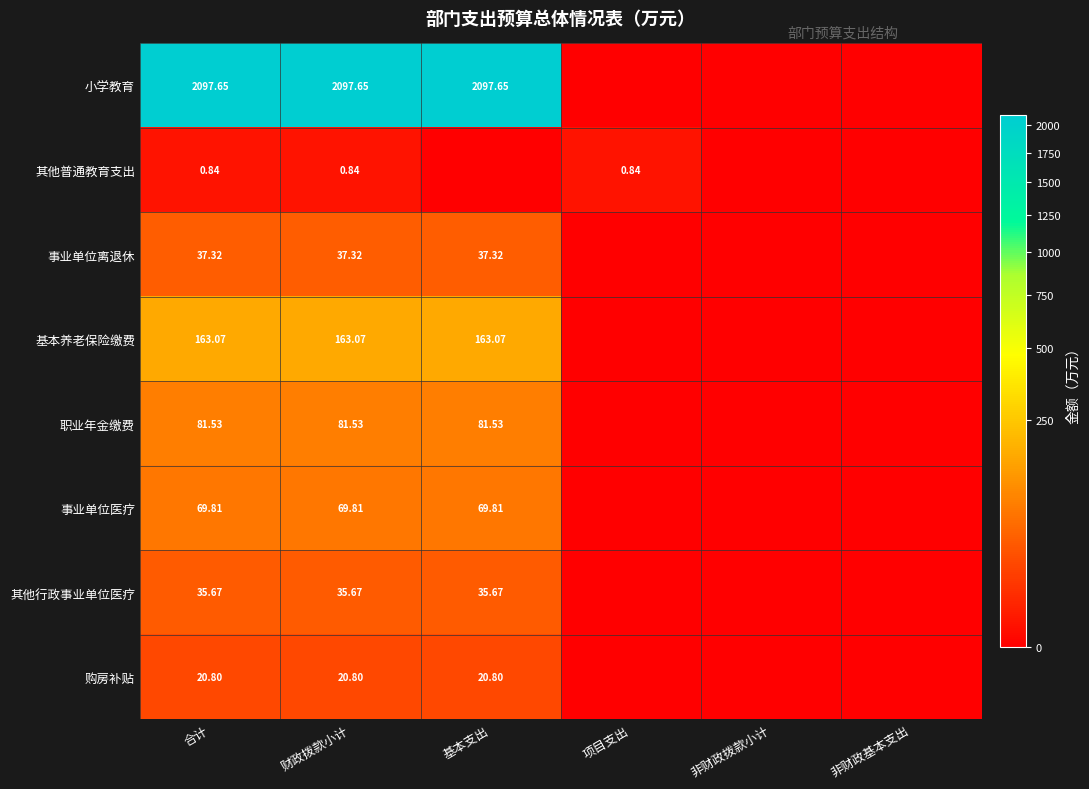

Is the value of 小学教育 at 合计 greater than the value of 其他行政事业单位医疗 at 财政拨款小计?

Yes